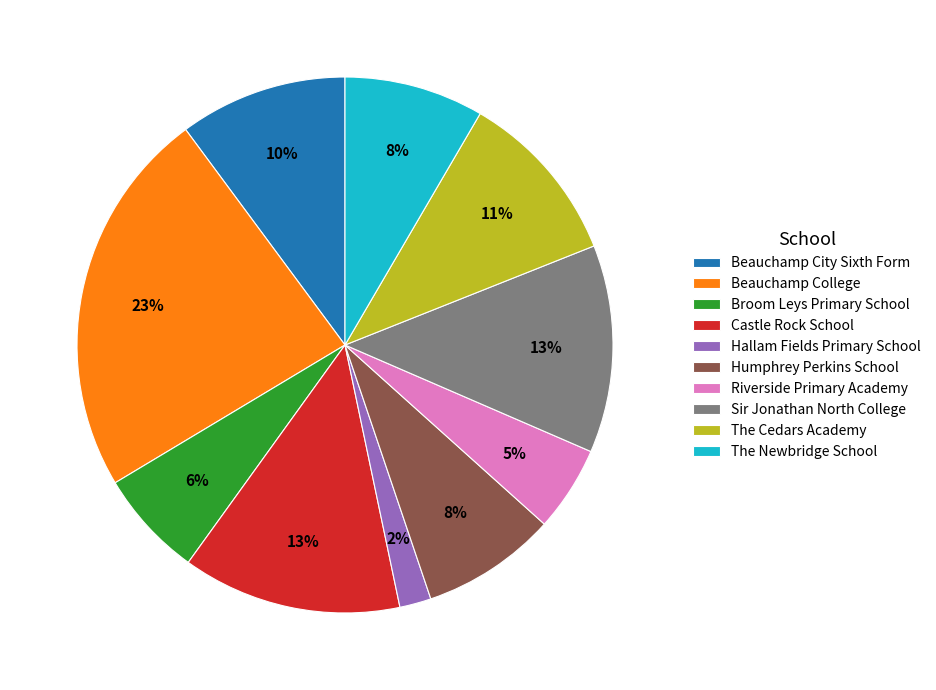

Between The Cedars Academy and The Newbridge School, which is larger?

The Cedars Academy